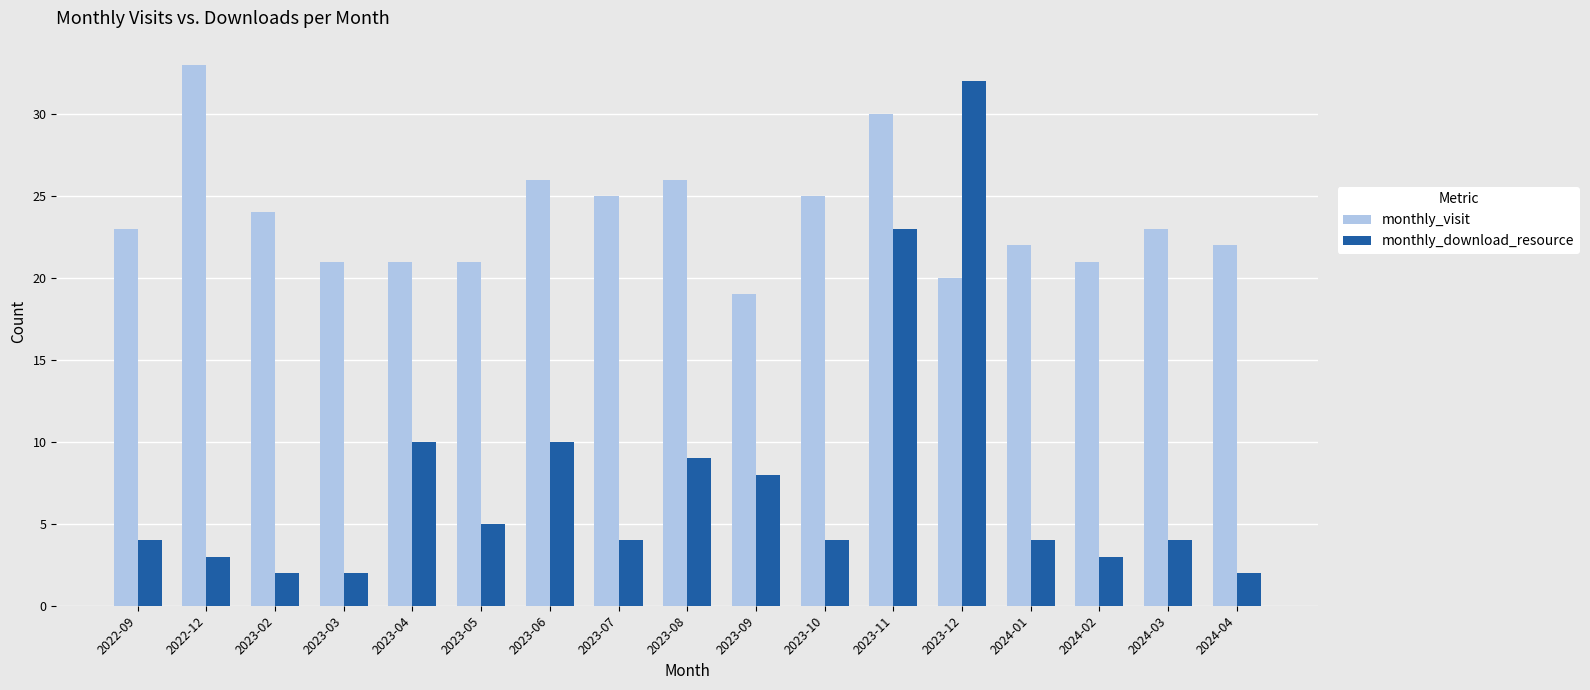

What is the difference between the highest and lowest values at 2023-05?

16